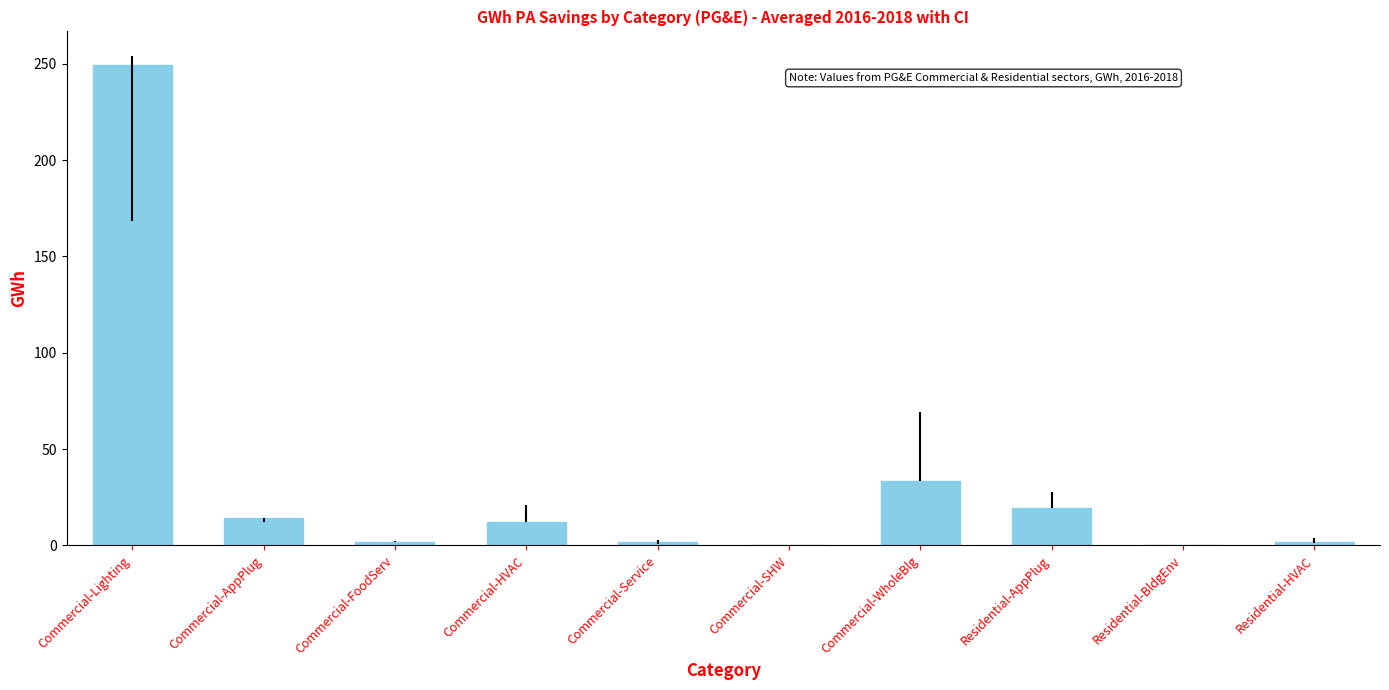

Is it true that the value at Commercial-Lighting is 249.6?

True